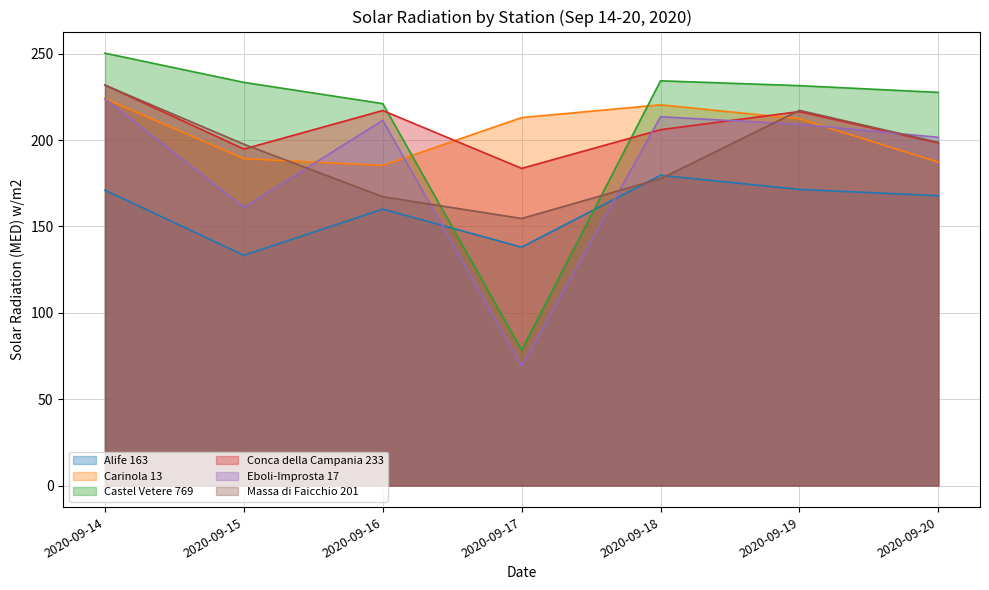

What is the difference between the Eboli-Improsta 17 values at 2020-09-20 and 2020-09-18?

11.9